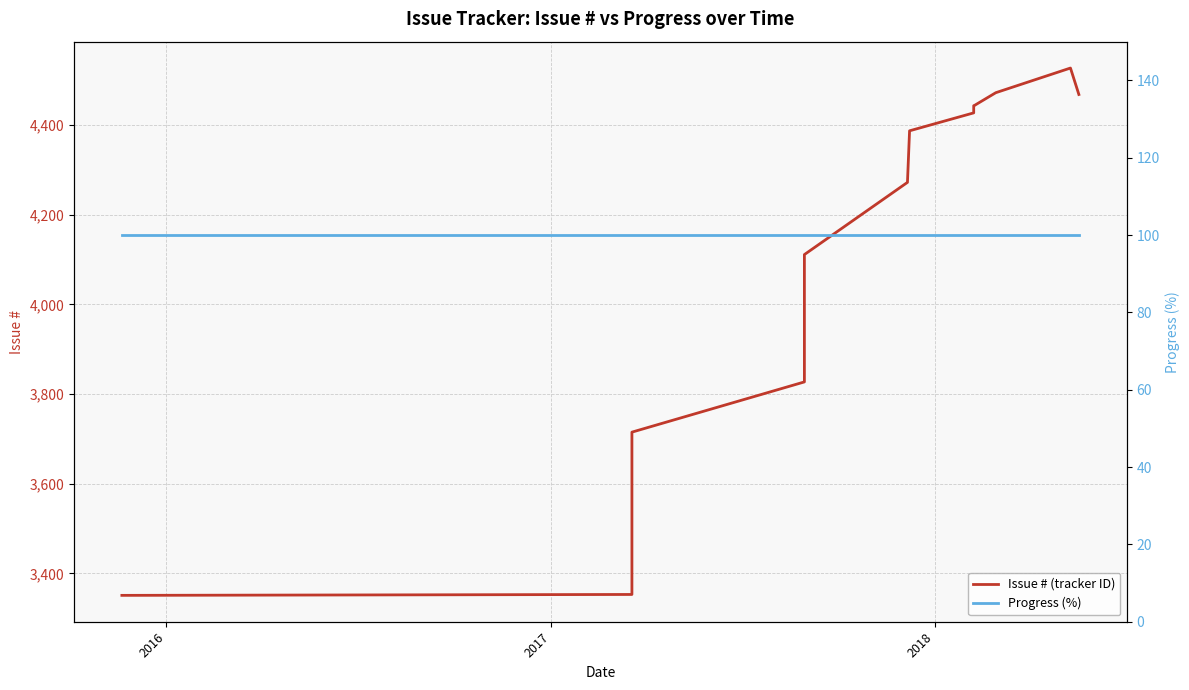

Reading left to right, transcribe all the data shown in this chart.

Issue # (tracker ID): 3351	3353	3429	3430	3465	3563	3699	3710	3715	3827	3828	4111	4272	4387	4427	4443	4444	4472	4527	4468
Progress (%): 100	100	100	100	100	100	100	100	100	100	100	100	100	100	100	100	100	100	100	100